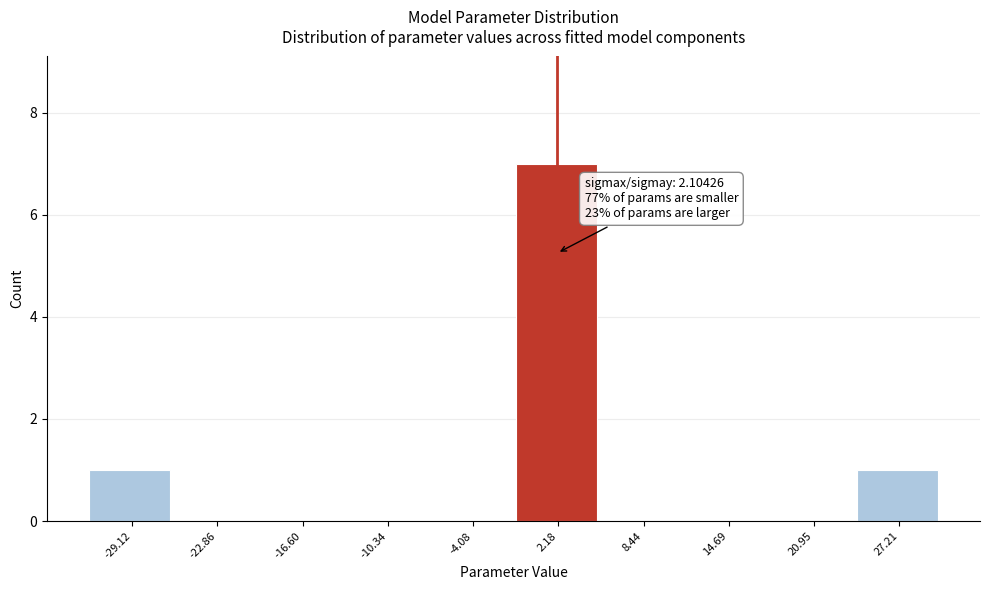

Which range on the x-axis has the tallest bar?

-1 to 5